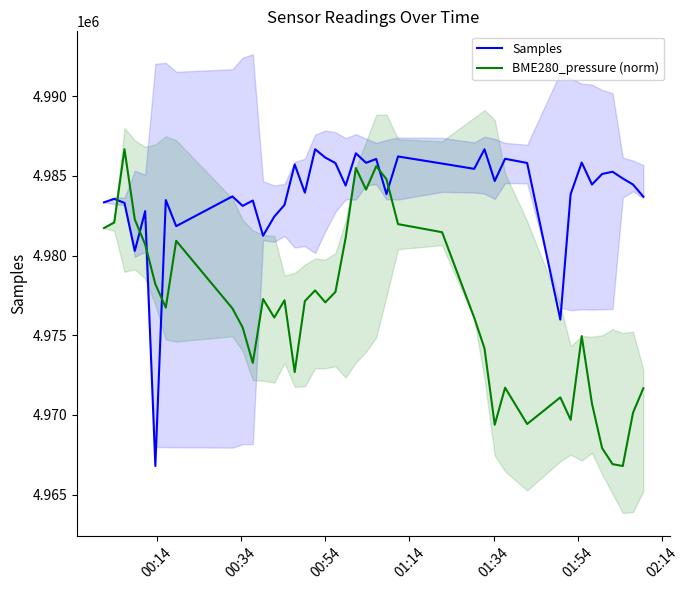

True or false: BME280_pressure (norm) and Samples cross at least once.

True